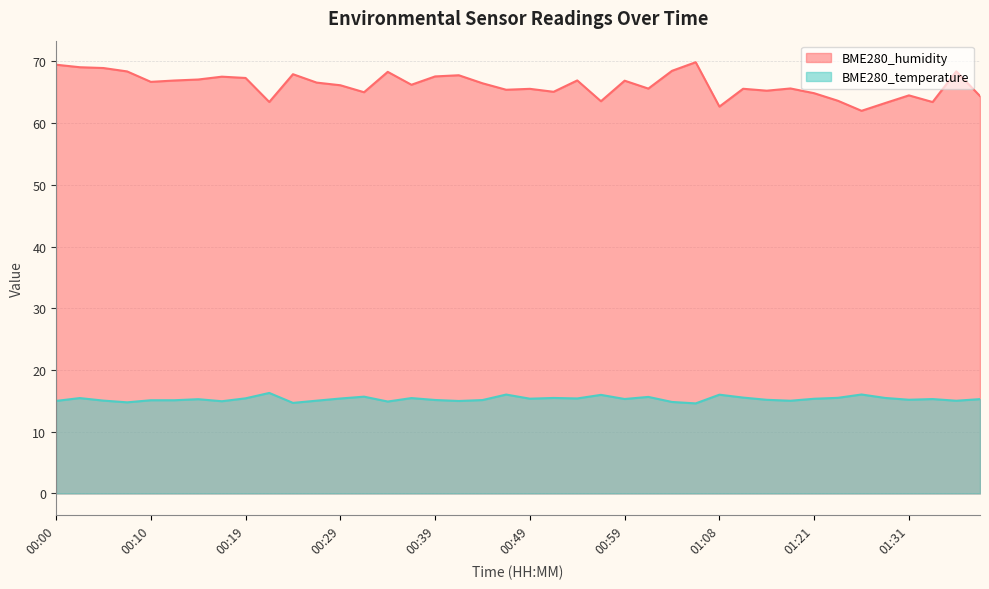

Which category has the highest value across all series?

01:06